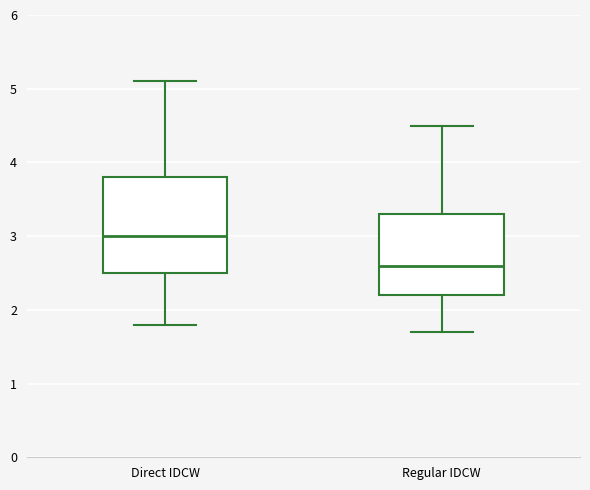

Which box is the tallest, from its lower edge to its upper edge?

Direct IDCW